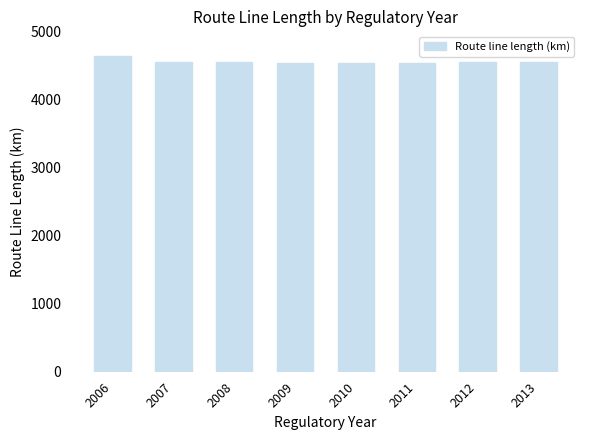

Approximately how many times larger is the value at 2009 compared to 2006?

1.0